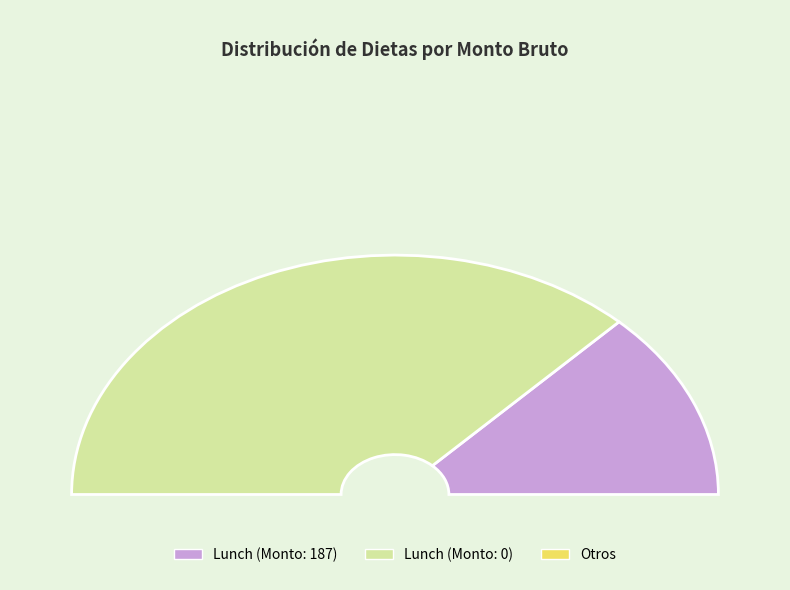

To the nearest percent, what percentage of the pie is Lunch (187 Pesos)?

26%